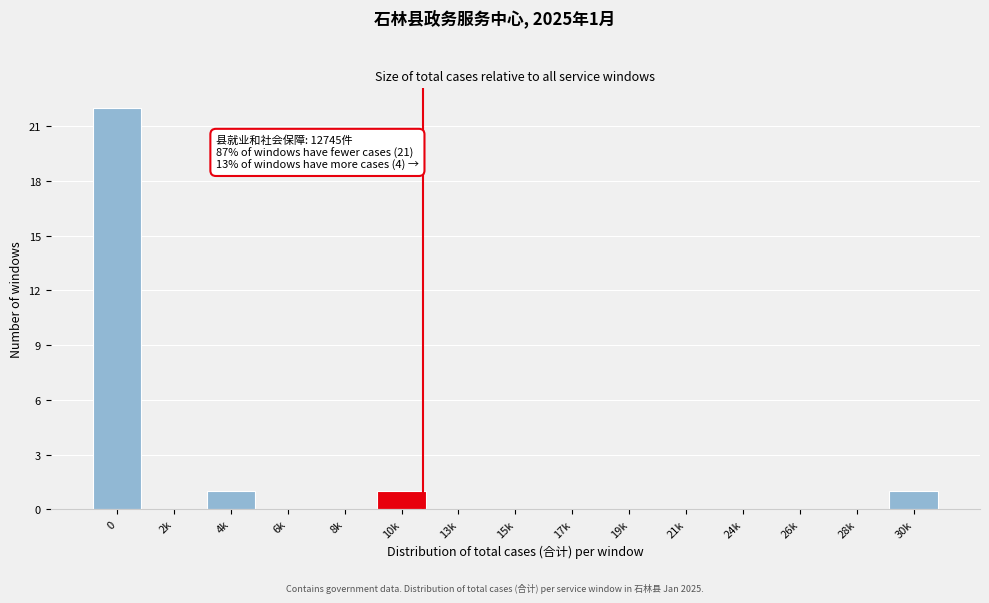

Reading left to right, transcribe all the data shown in this chart.

0=22	2k=0	4k=1	6k=0	8k=0	10k=1	13k=0	15k=0	17k=0	19k=0	21k=0	24k=0	26k=0	28k=0	30k=1